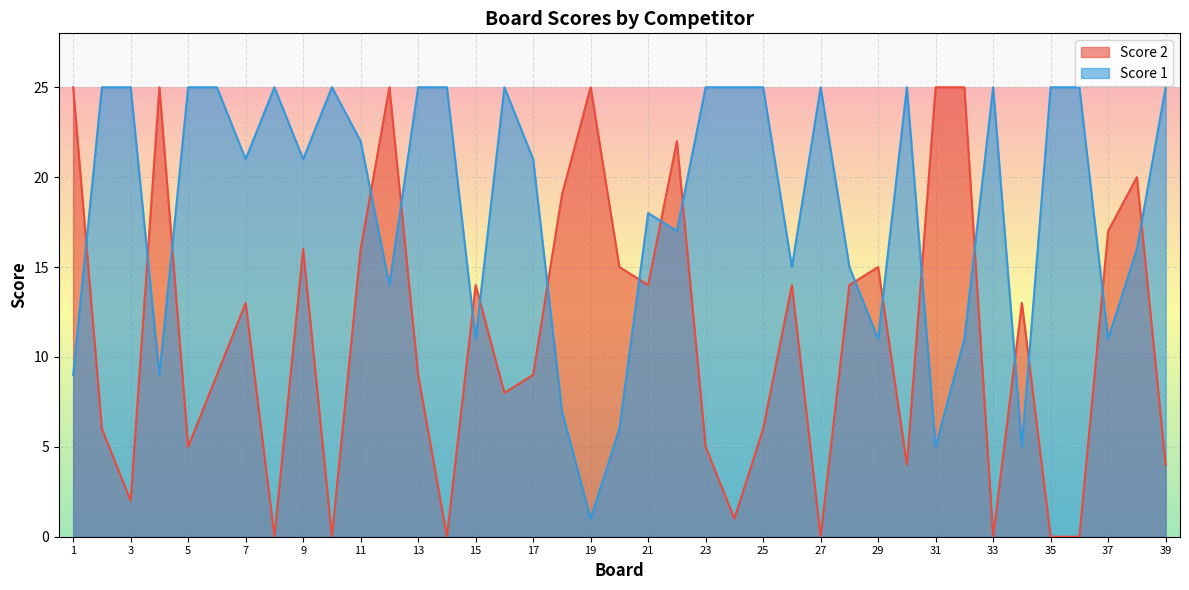

How many interior local peaks does the Score 2 series have?

11